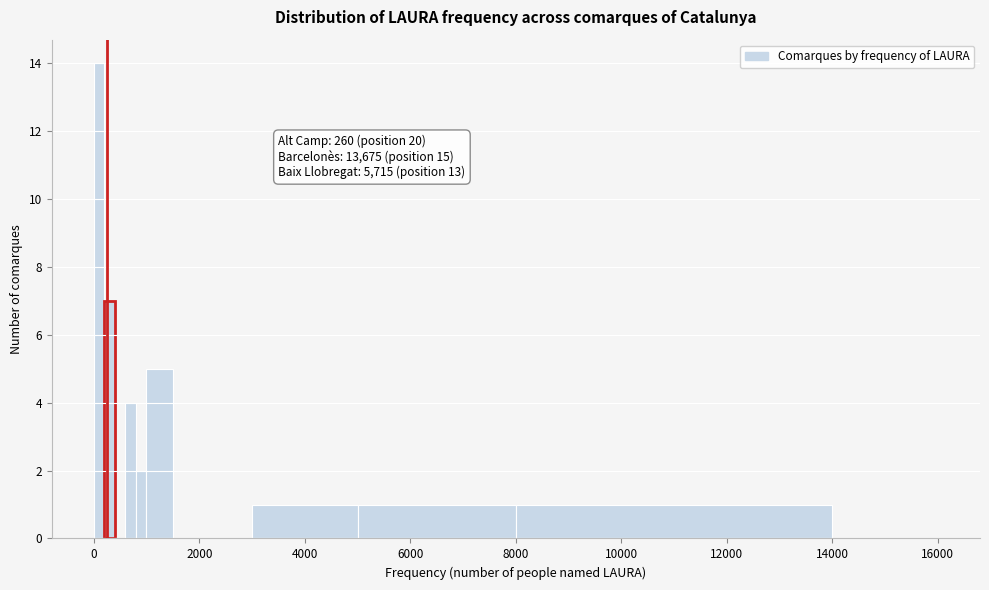

Read against the x-axis, roughly where is the centre of the tallest bar?

200